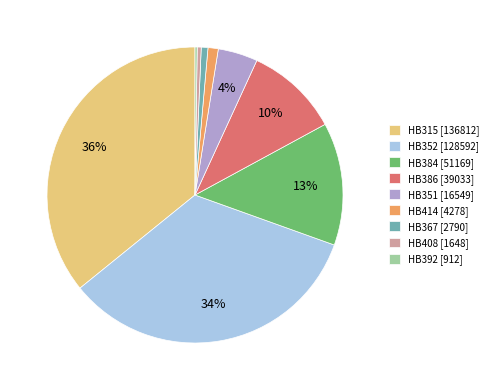

To the nearest percent, what is the difference between the HB315 [136812] and HB367 [2790] slice percentages?

35%